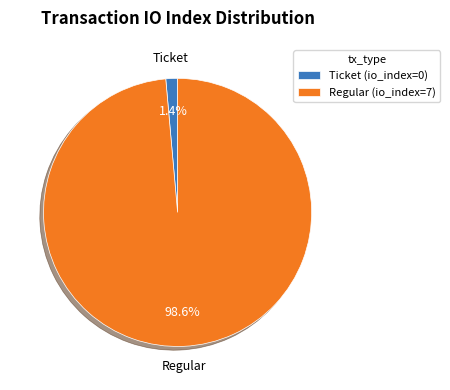

To the nearest percent, what is the average slice percentage?

50%